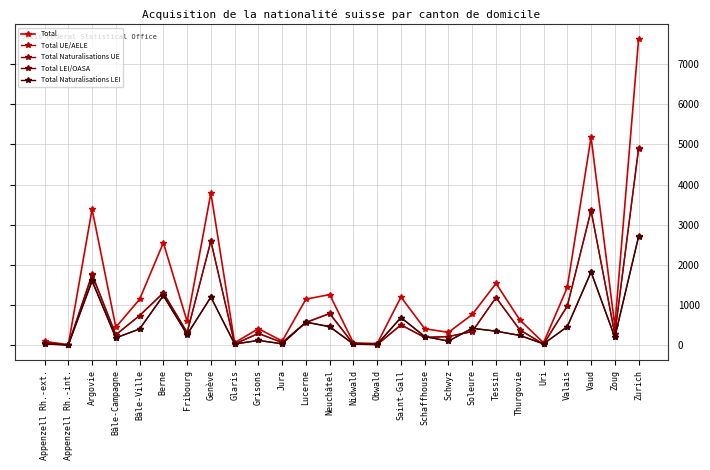

How many data points does each series have?

26